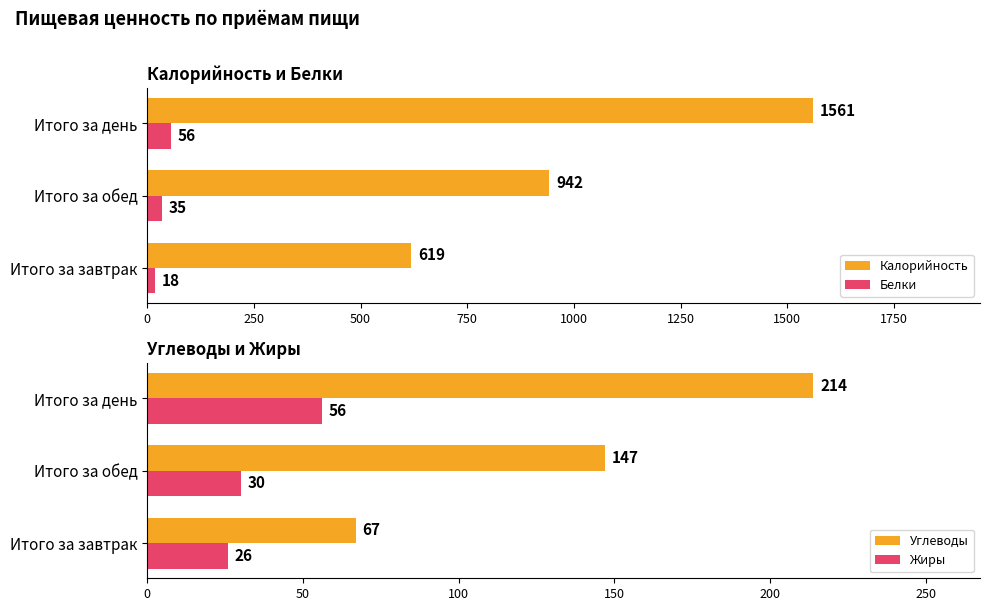

What is the difference between the maximum and minimum values in the Белки series?

38